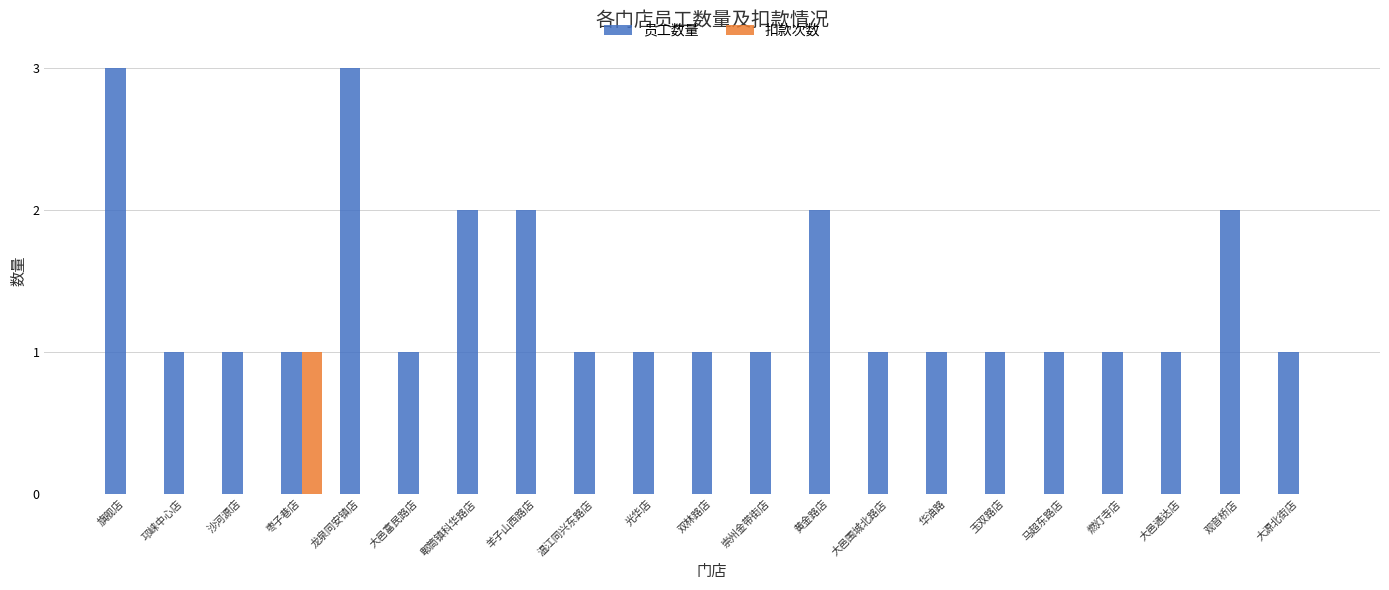

What is the spread (max minus min) of values at 华油路?

1